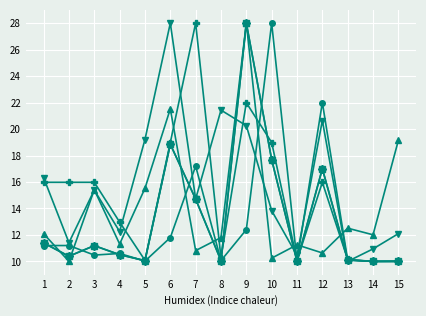

What is the maximum value shown in the chart?

28.0